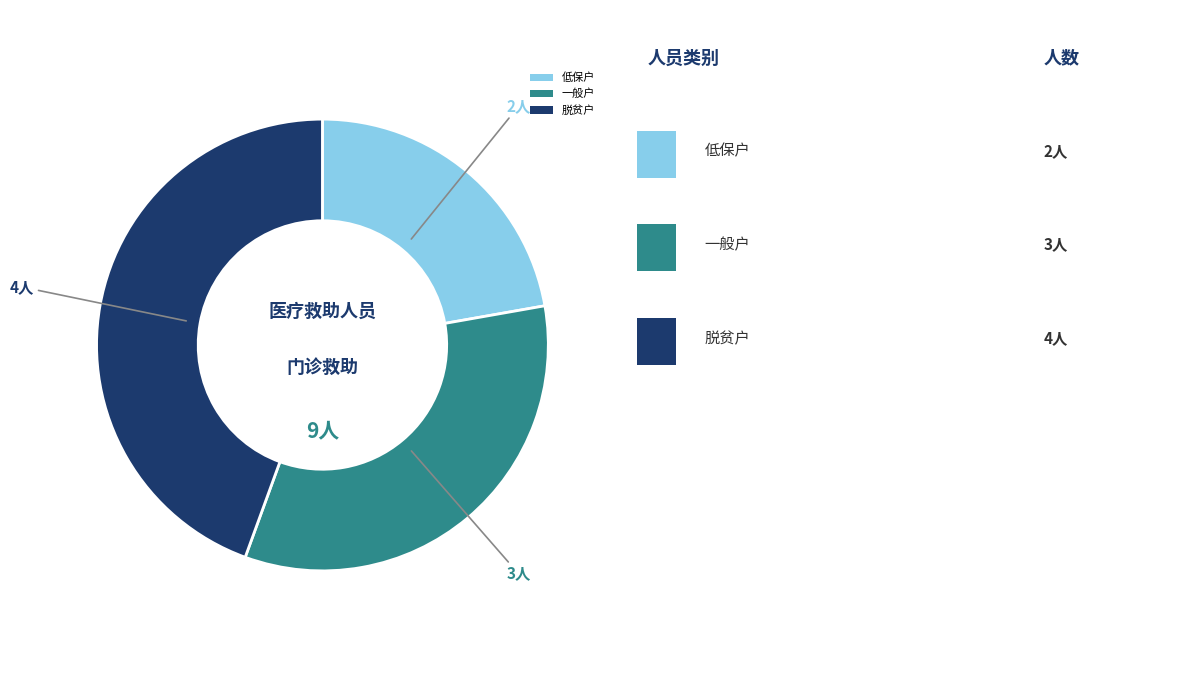

How many segments does this pie chart have?

3